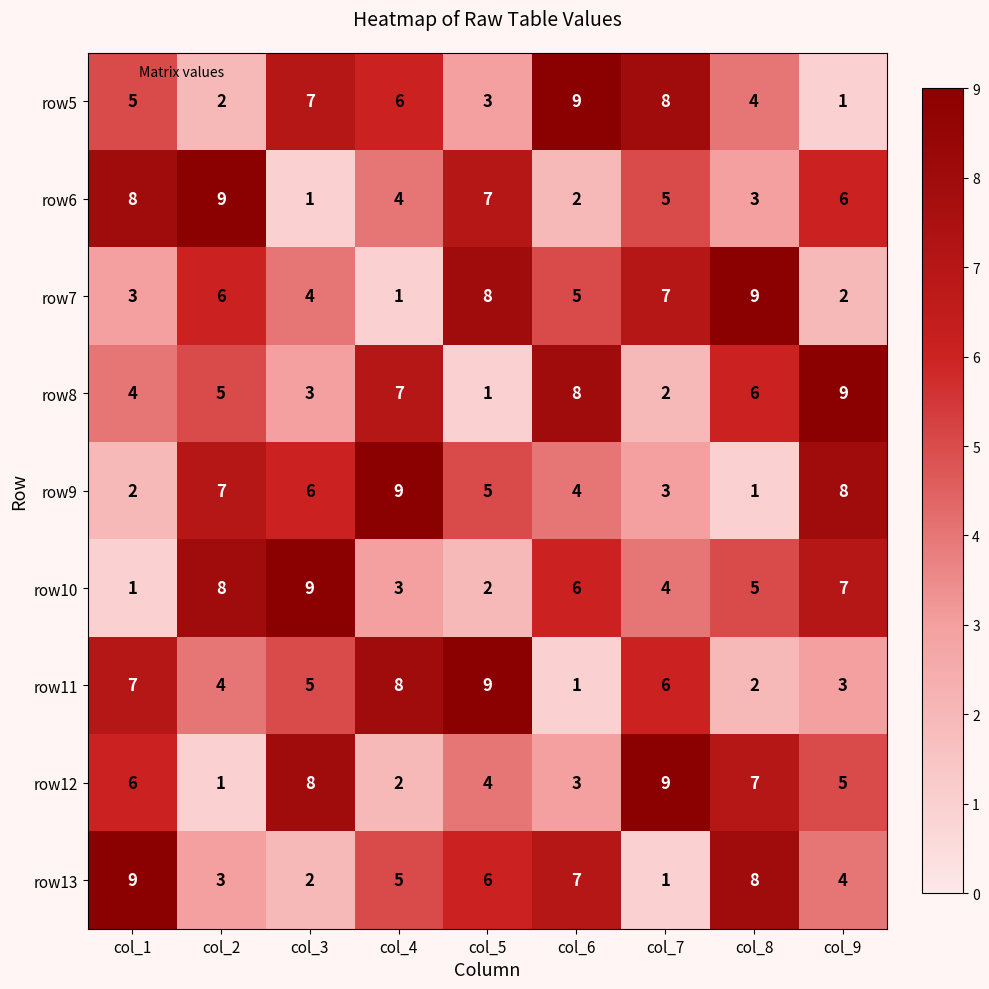

What is the maximum value for row13?

9